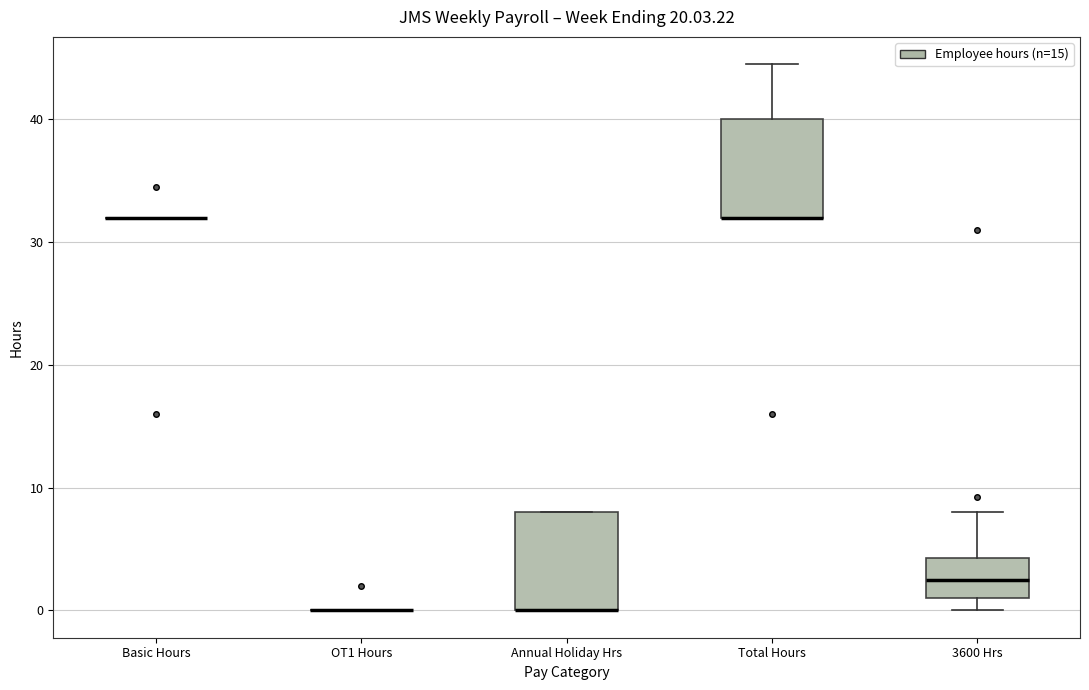

Where is the lower edge of the box for 3600 Hrs on the y-axis? The values are not printed on the chart, so give them approximately, as read against the axis.

1